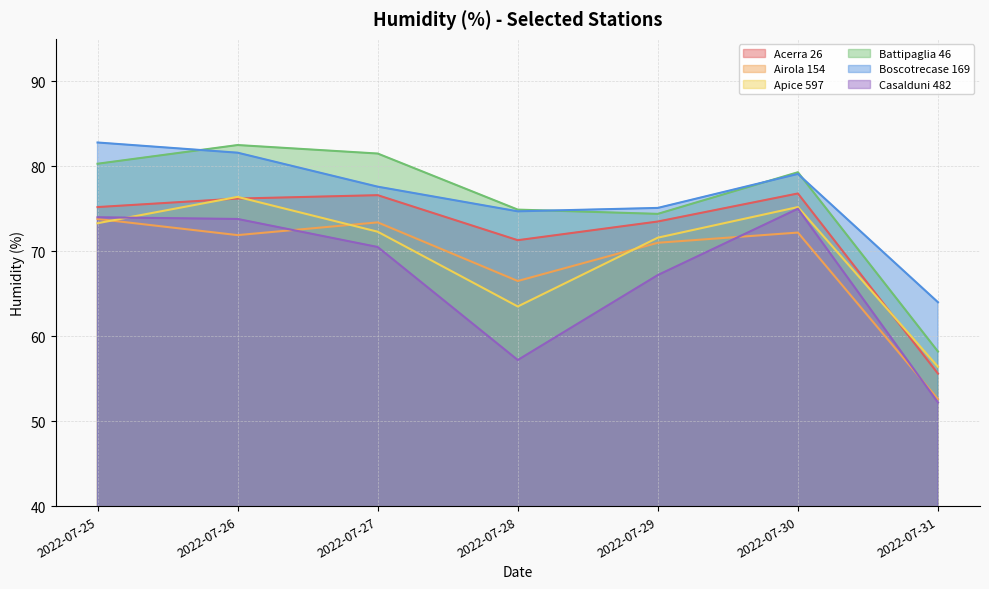

At how many categories does at least one series exceed 72?

6